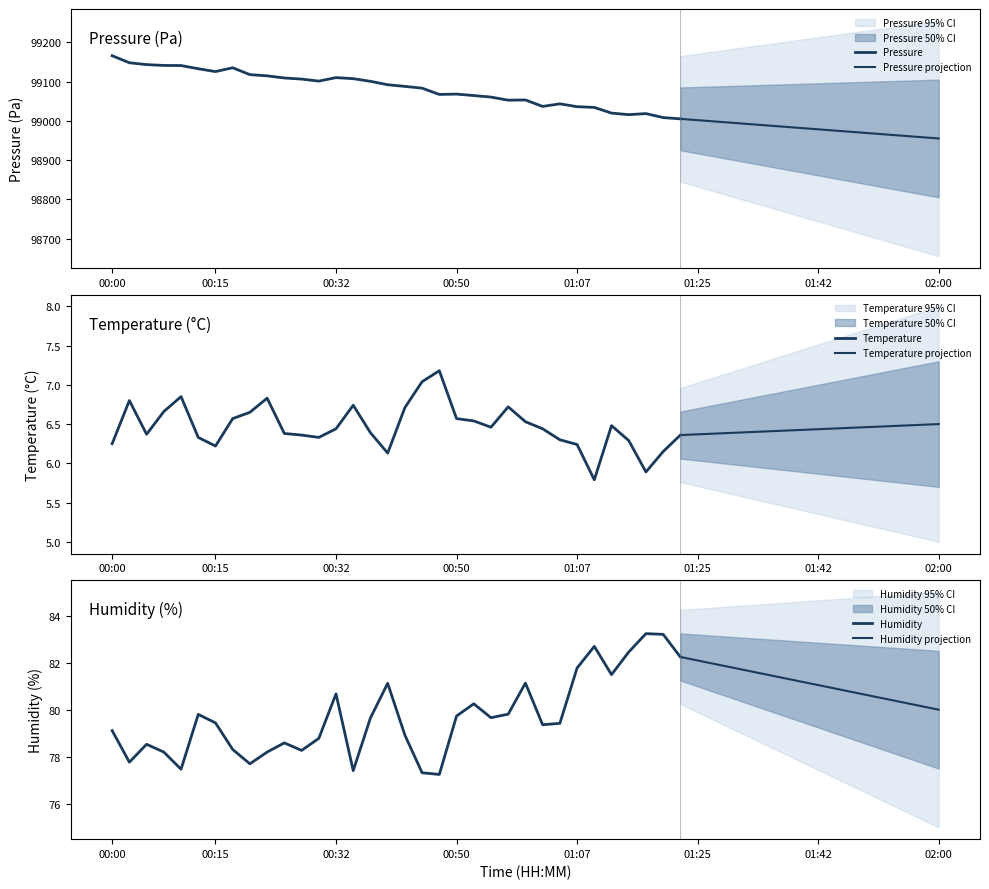

How many lines are shown in the chart?

3